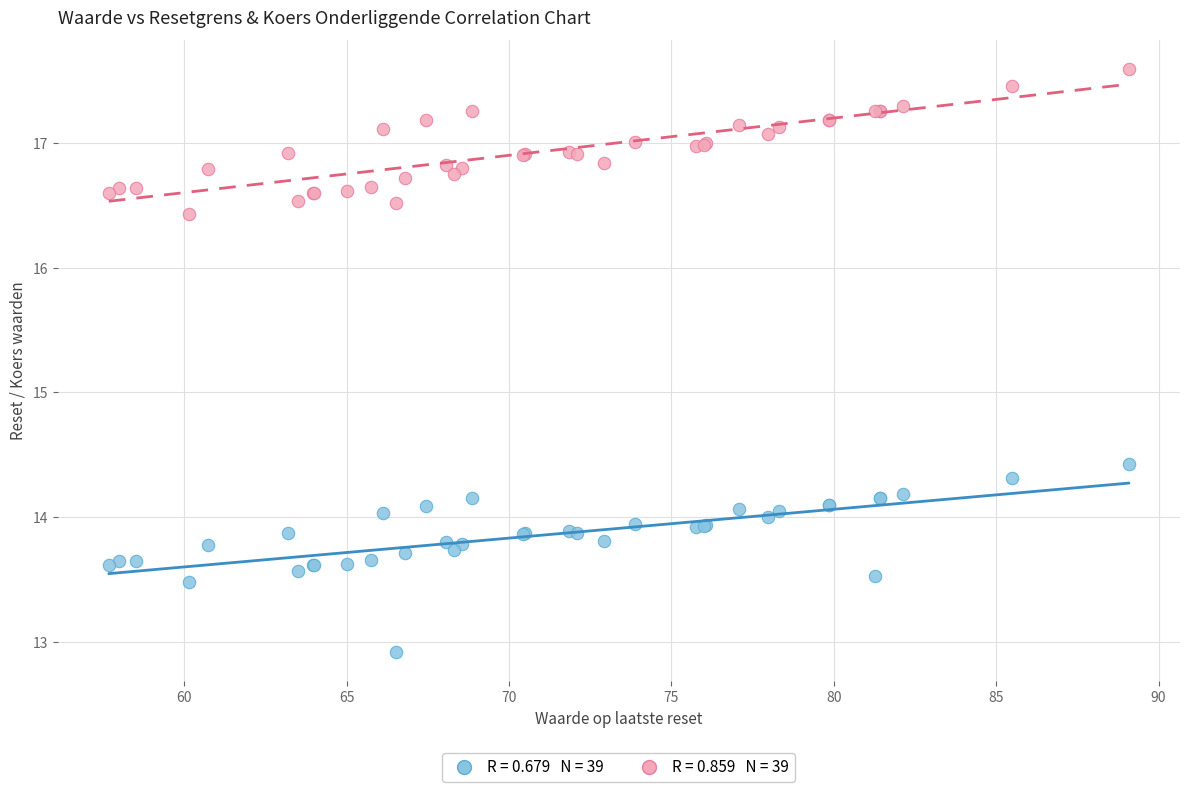

Across all series, what Y value is closest to 15?

14.4